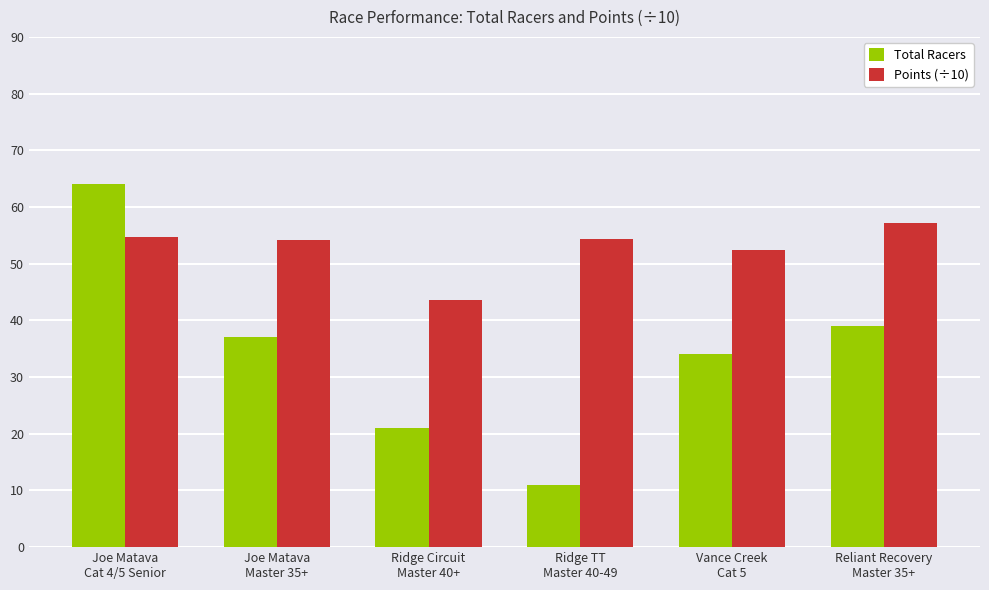

At which label is Total Racers closest to 37?

Joe Matava
Master 35+